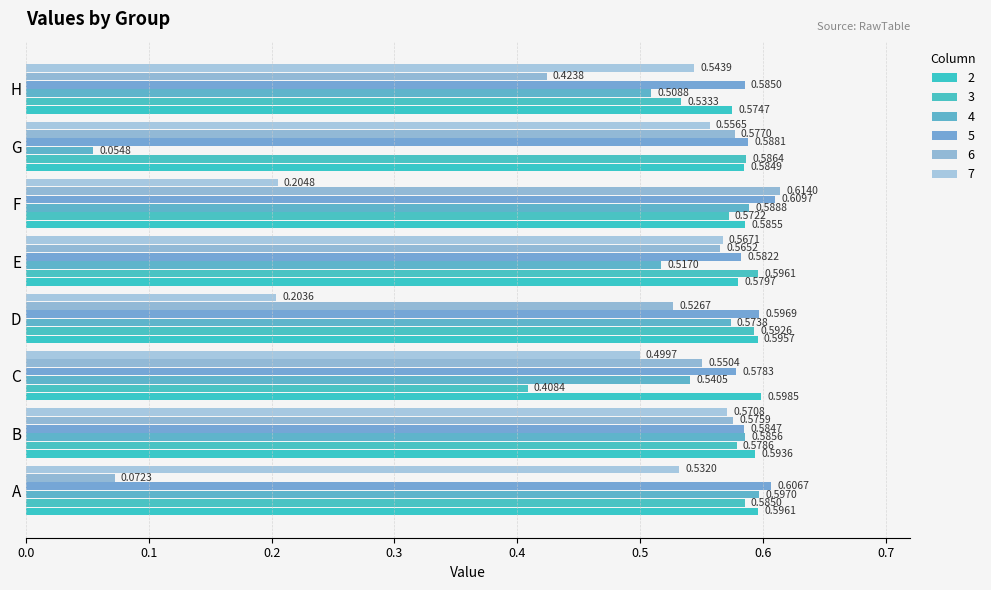

Where is 4 nearest to the value 0?

G